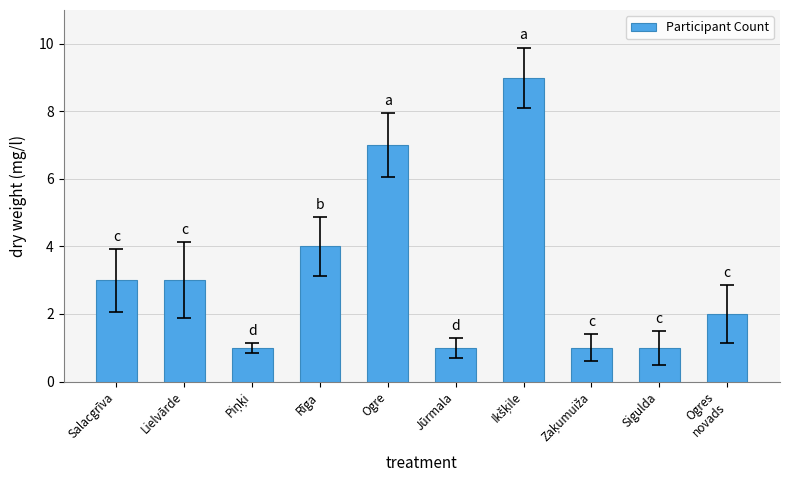

What is the label of the 2nd bar from the right?

Sigulda